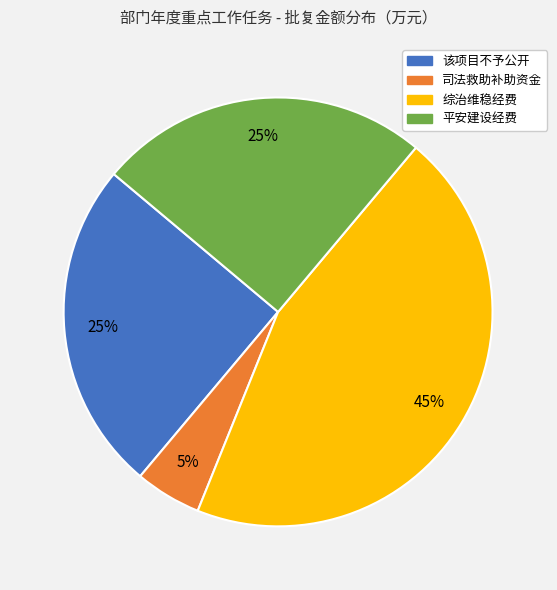

How many segments does this pie chart have?

4